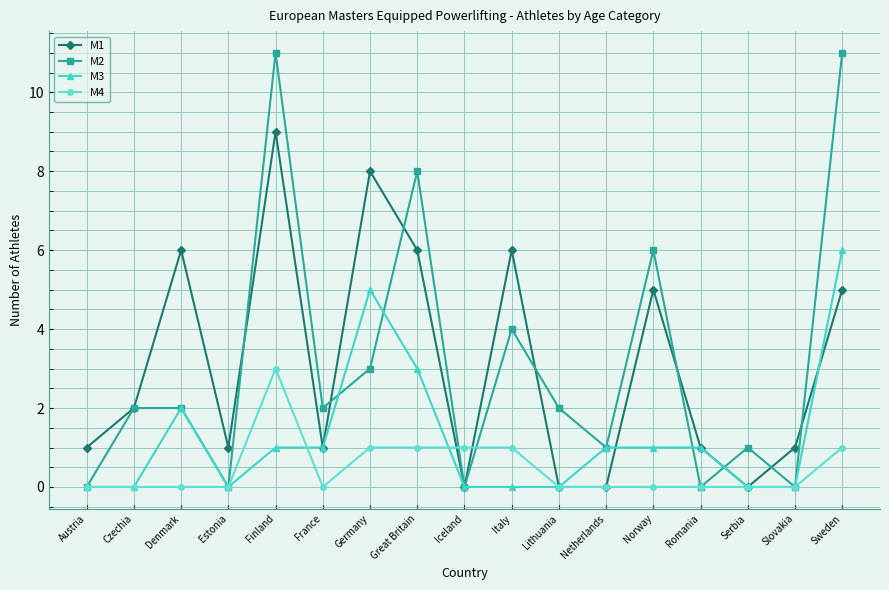

Which series has the widest spread of values?

M2